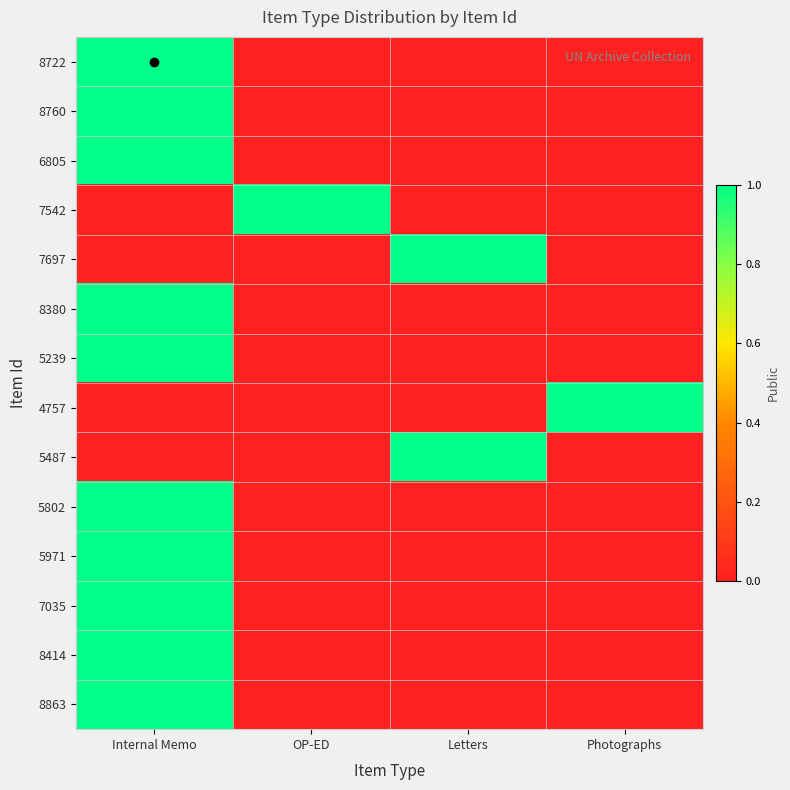

What is the total value across all series at Internal Memo?

10